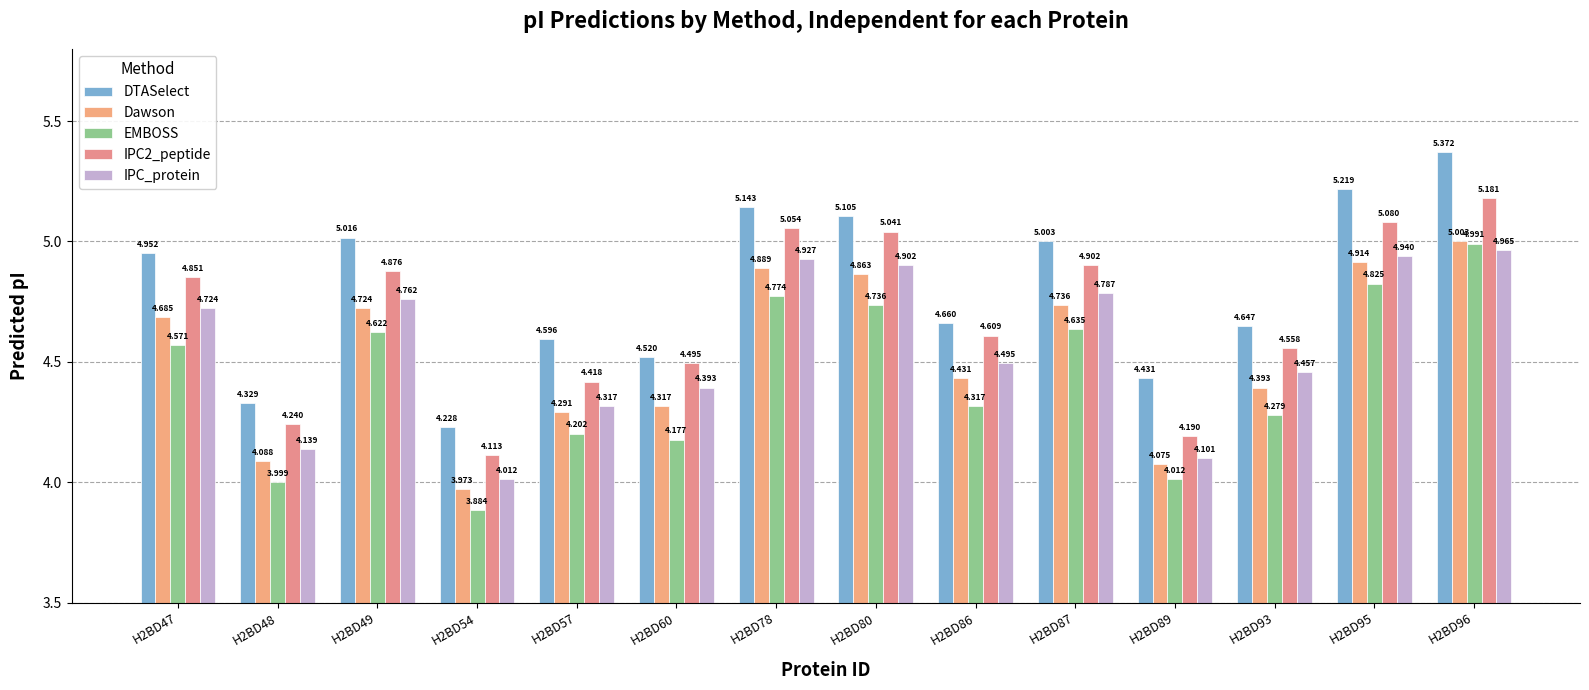

What is the spread (max minus min) of values at H2BD96?

0.4